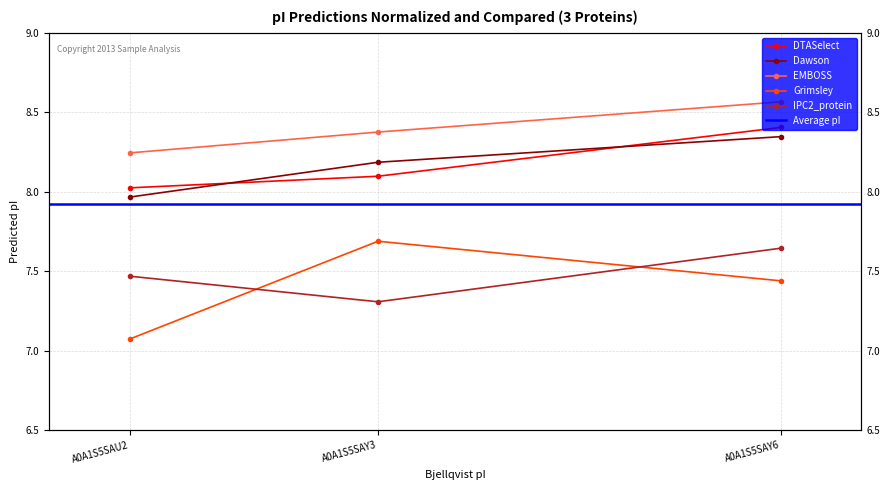

What is the difference between the second highest and minimum values in the DTASelect series?

0.1